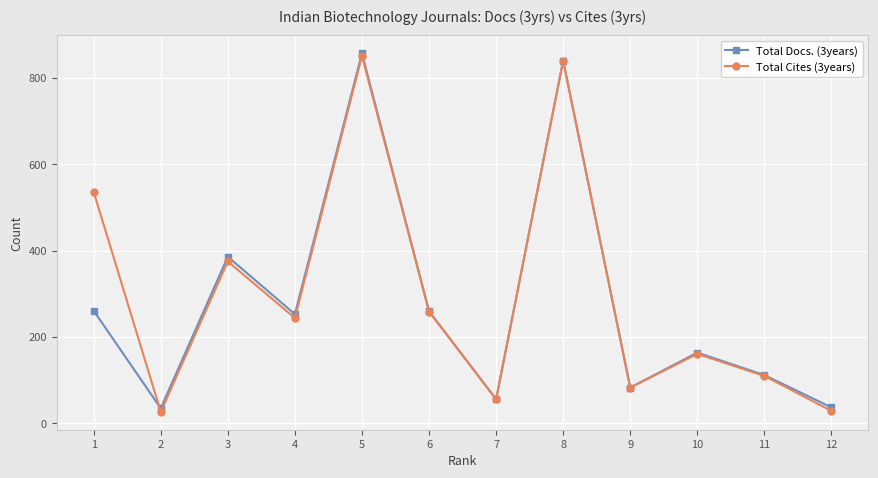

After their last crossing, which series has the higher values: Total Docs. (3years) or Total Cites (3years)?

Total Docs. (3years)